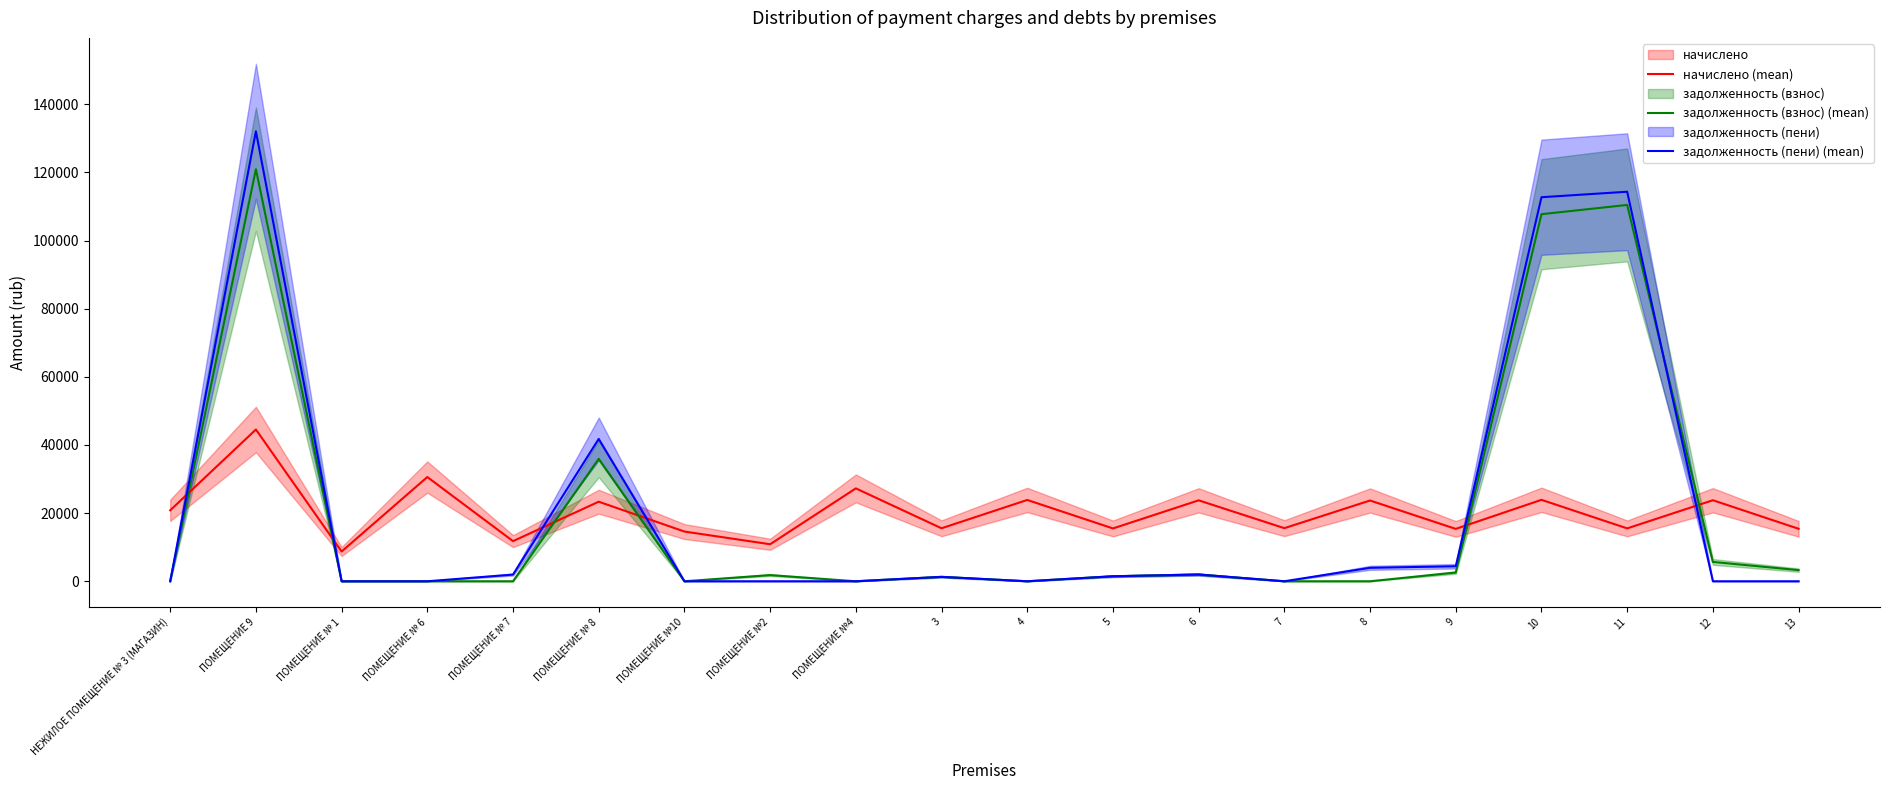

At which label does начислено (mean) reach its minimum?

ПОМЕЩЕНИЕ № 1